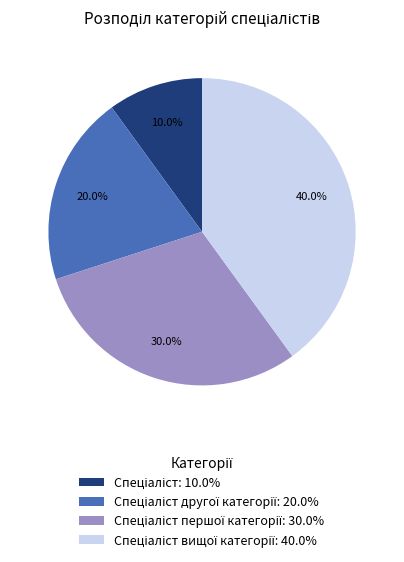

Is there any slice that represents more than half of the pie?

No